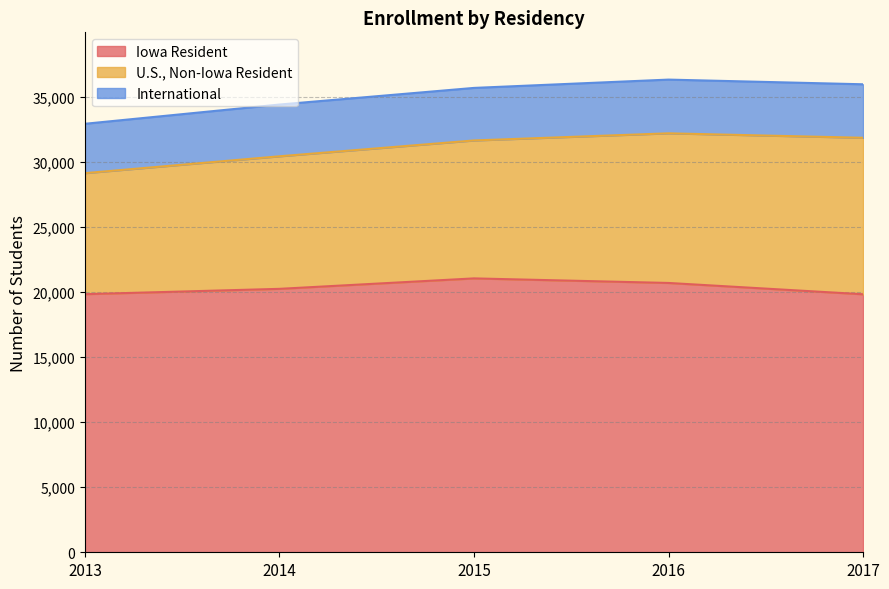

What is the lowest value of the Iowa Resident series?

19843